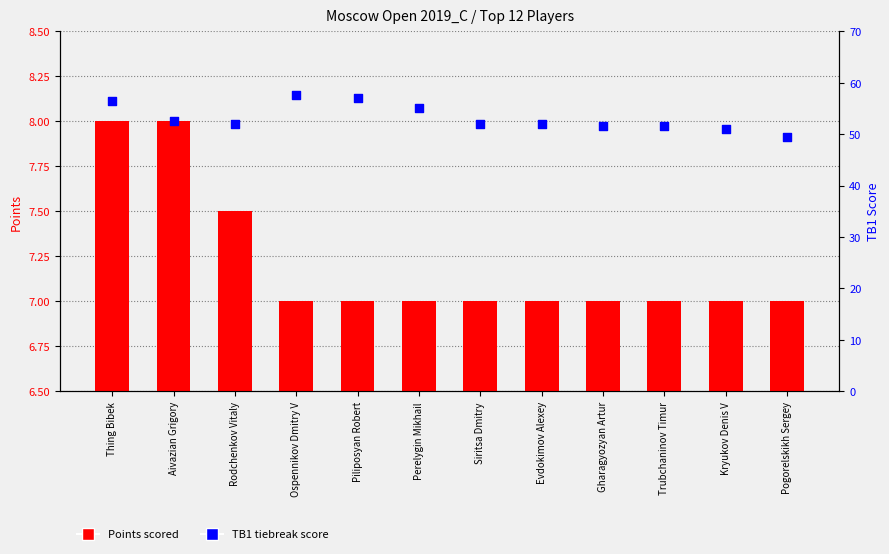

What is the total value across all series at Aivazian Grigory?

60.5